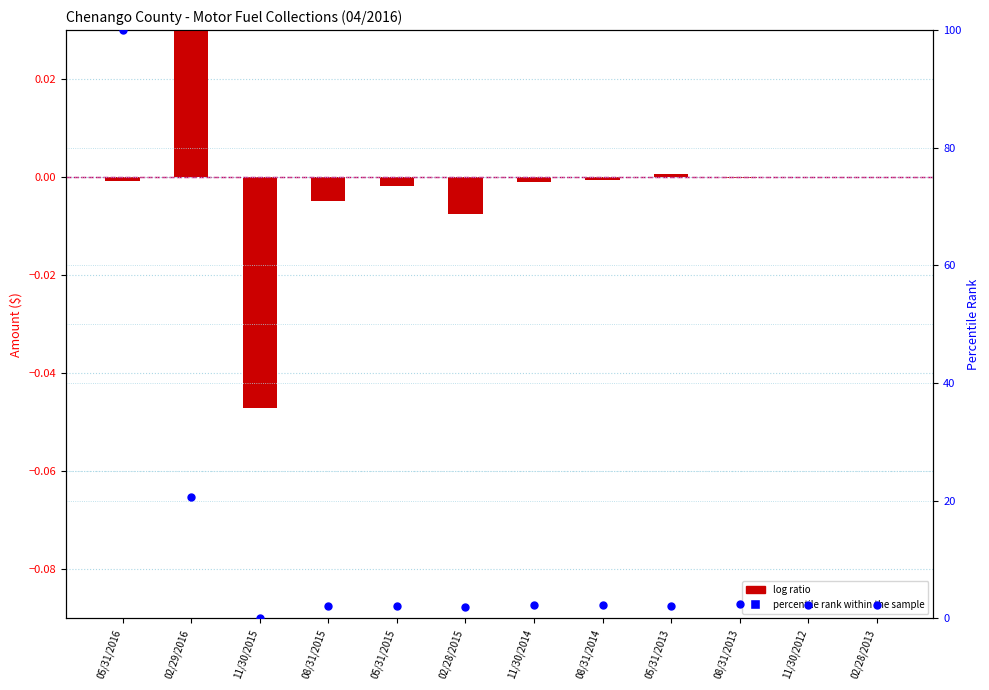

At which category is the sum across all series the highest?

05/31/2016